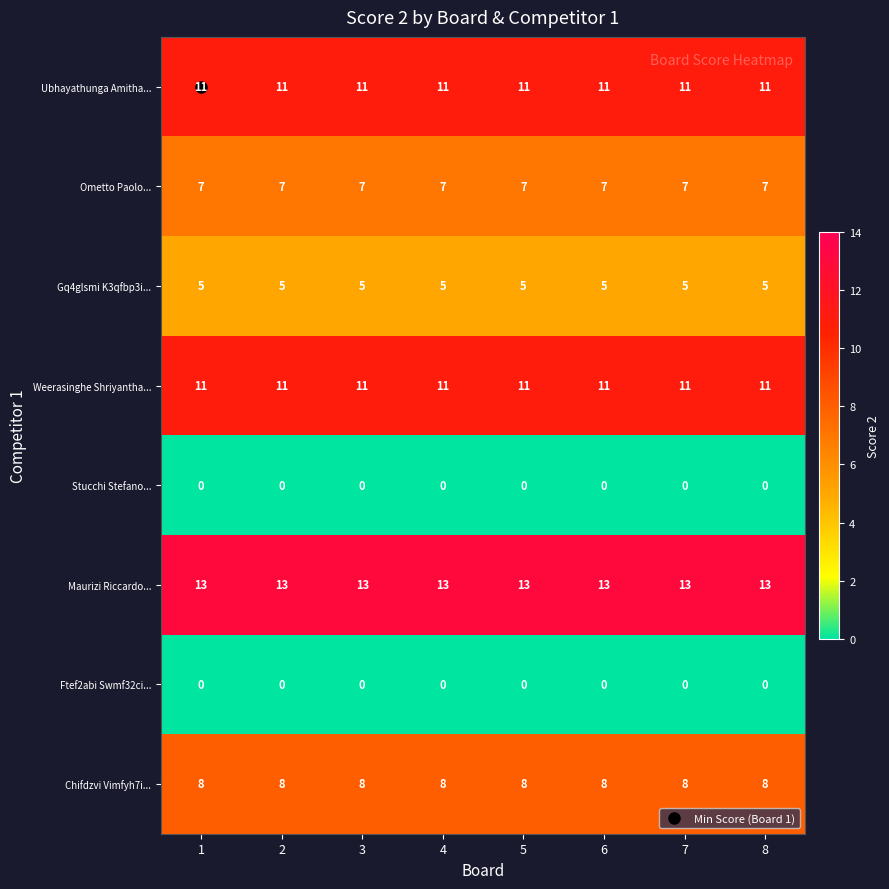

At how many categories does at least one series exceed 0?

8